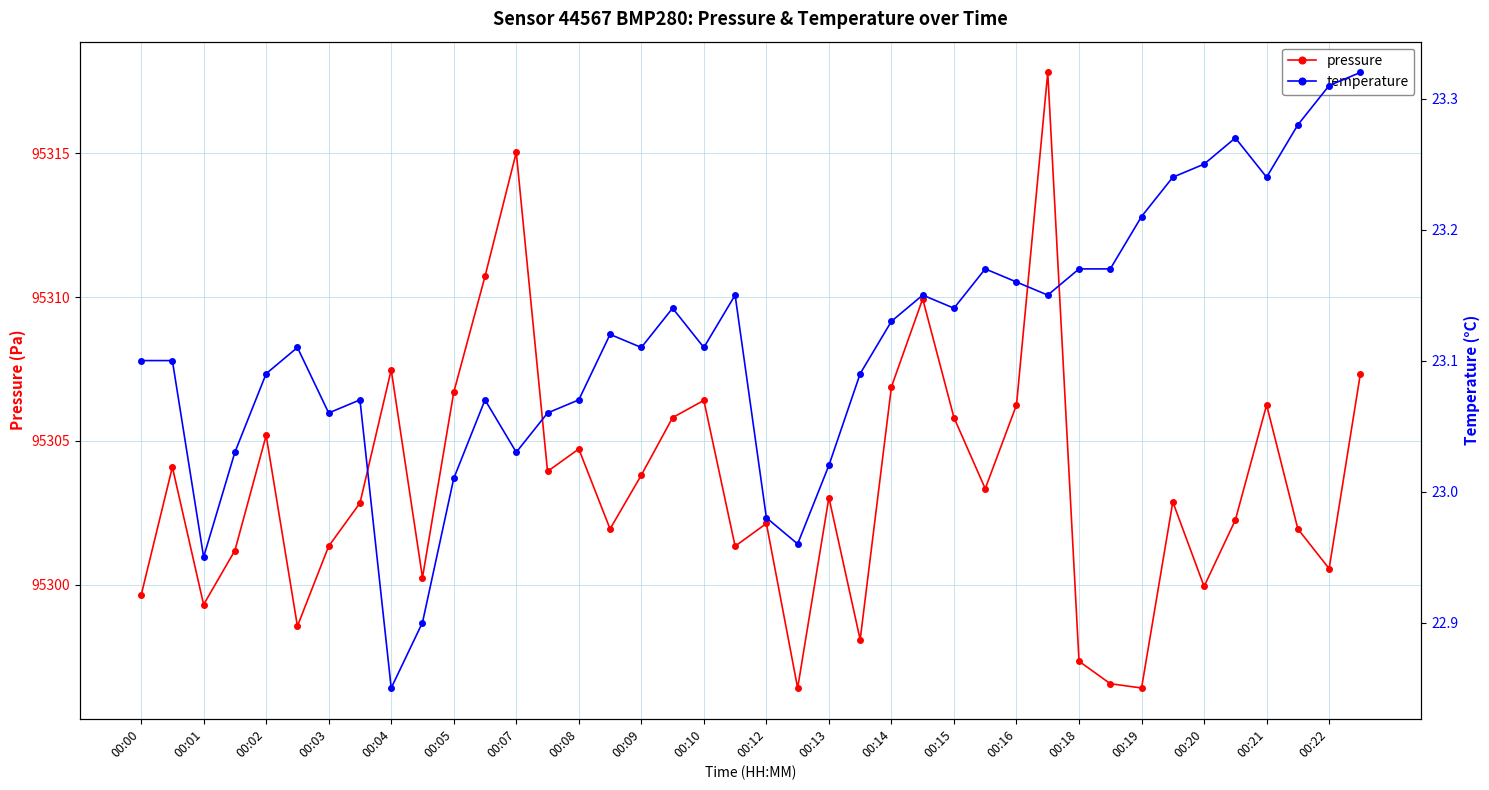

In pressure, how many points are higher than both neighbors (excluding endpoints)?

12